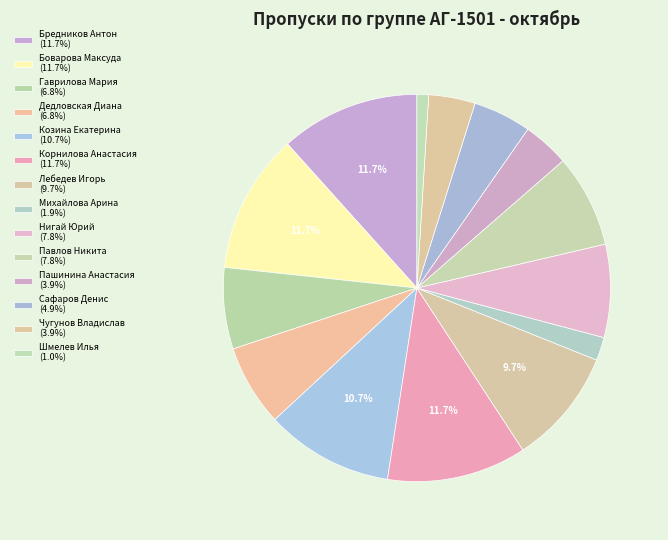

Is it true that Шмелев Илья is 1% of the pie?

True